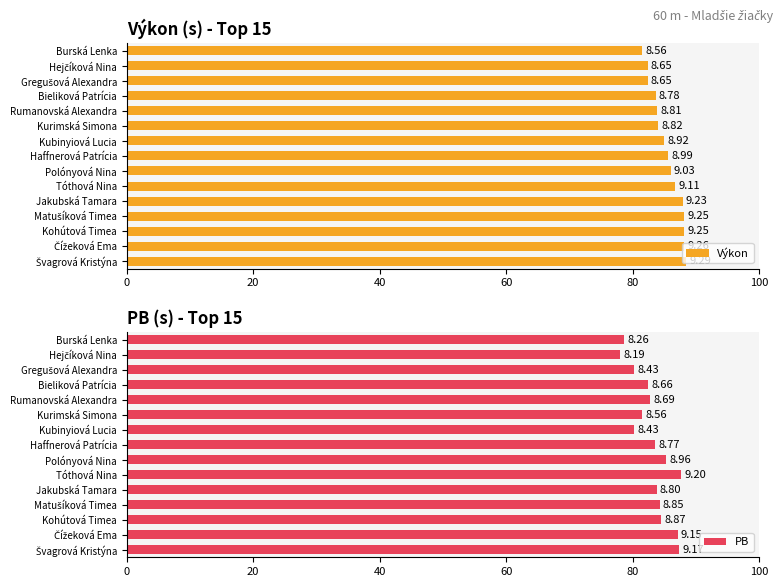

Where does the Výkon series first go above 85?

Haffnerová Patrícia